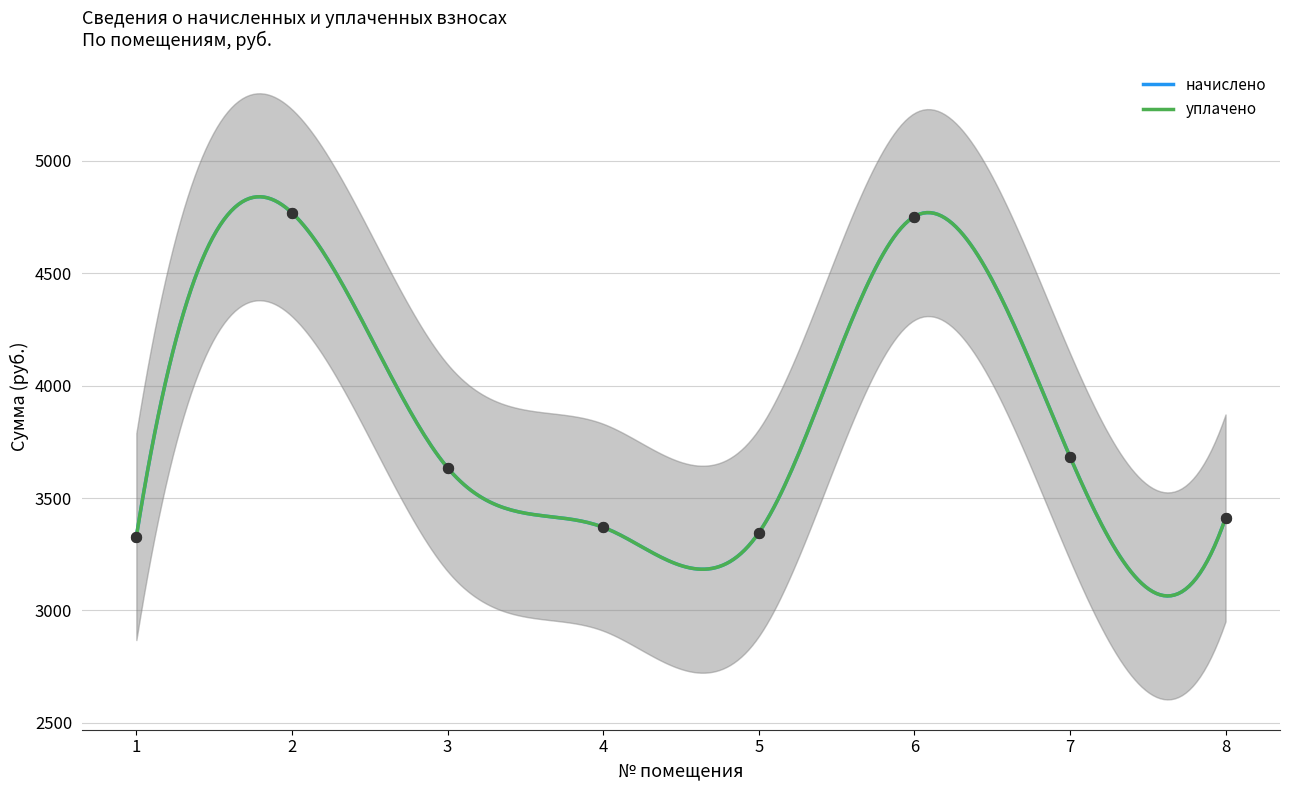

Which series contains the lowest Y value?

начислено